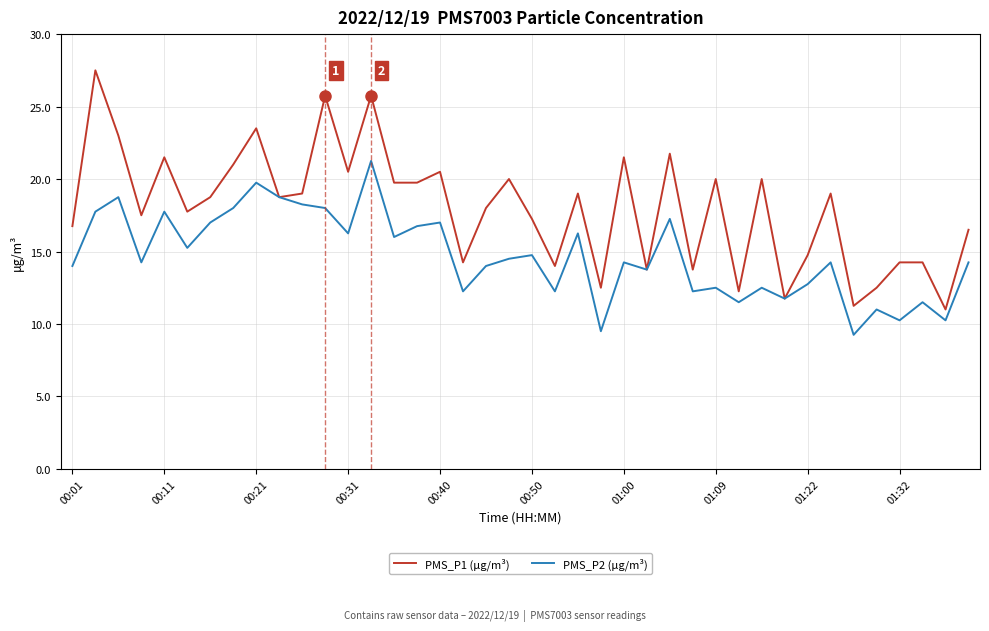

Which series has the largest total across all categories?

PMS_P1 (µg/m³)